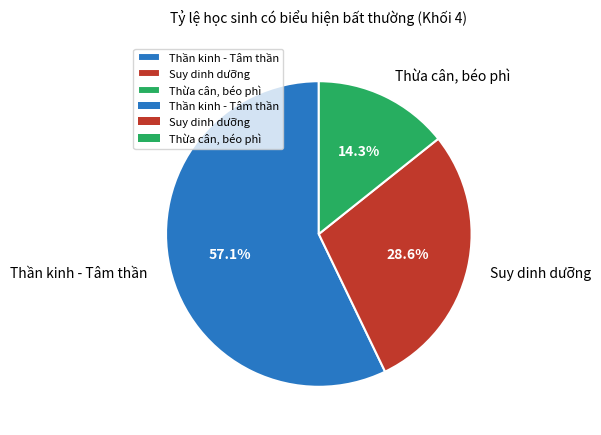

Which category has the biggest portion of the pie?

Thần kinh - Tâm thần